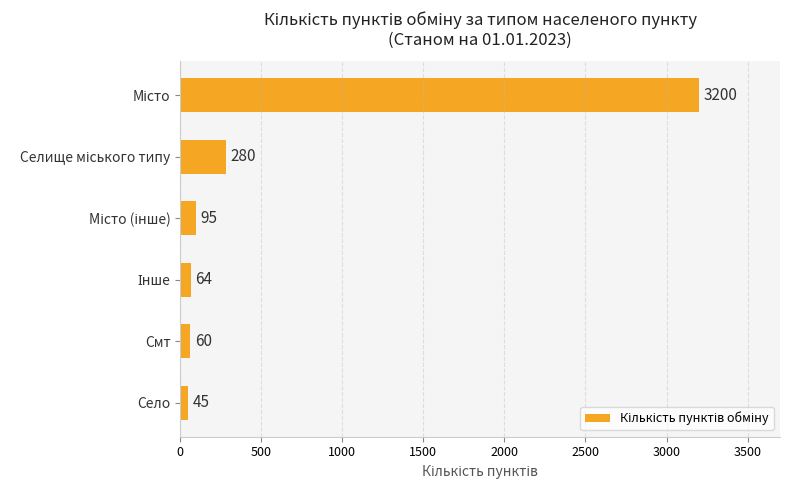

How many bars are there in total?

6